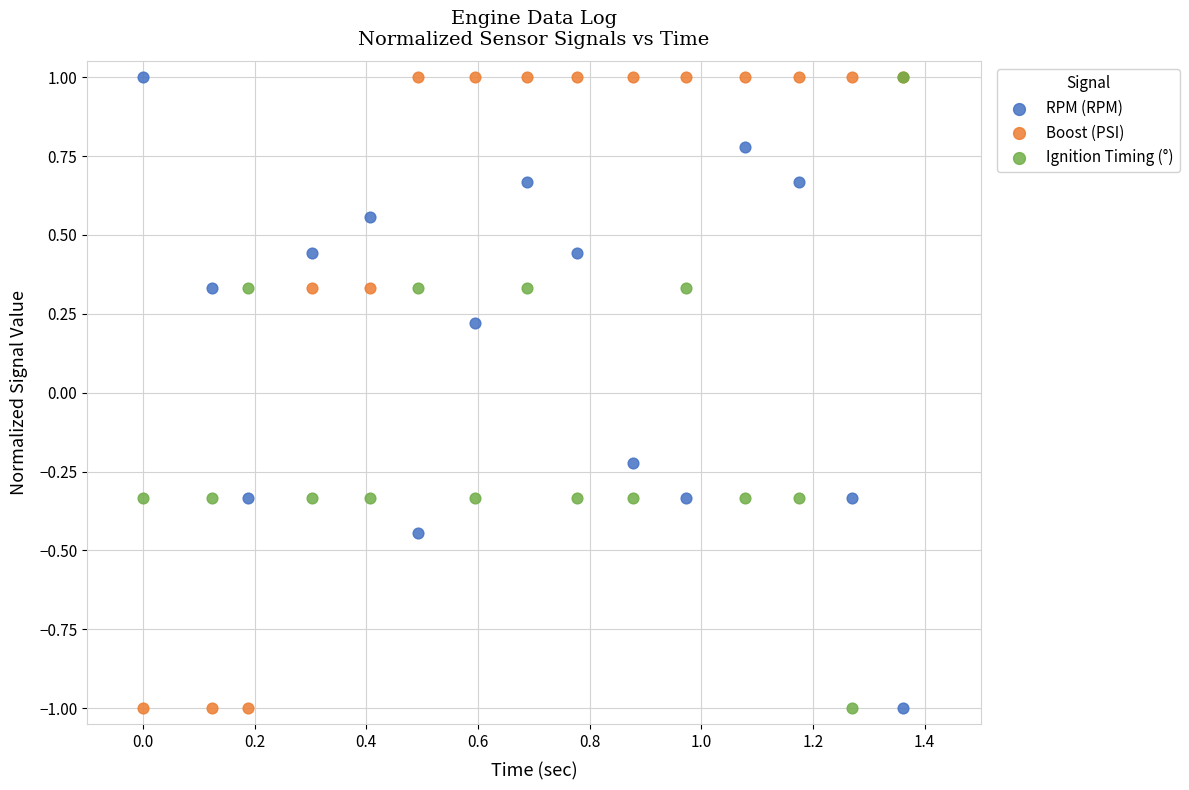

What are all the series names shown in the legend?

RPM (RPM), Boost (PSI), Ignition Timing (°)